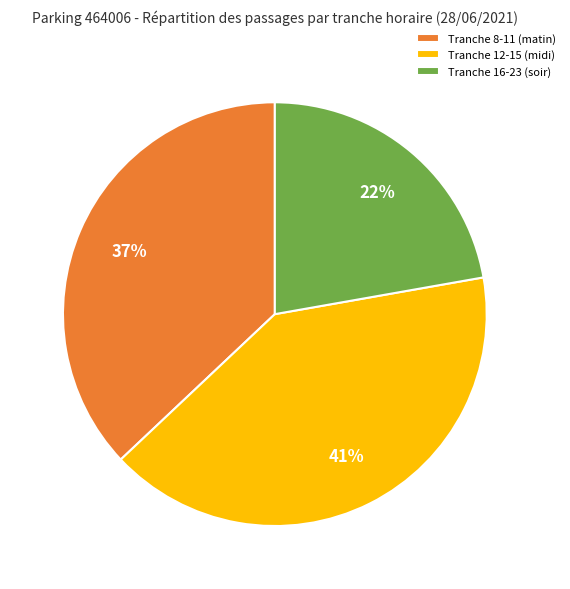

To the nearest percent, what is the average slice percentage?

33%